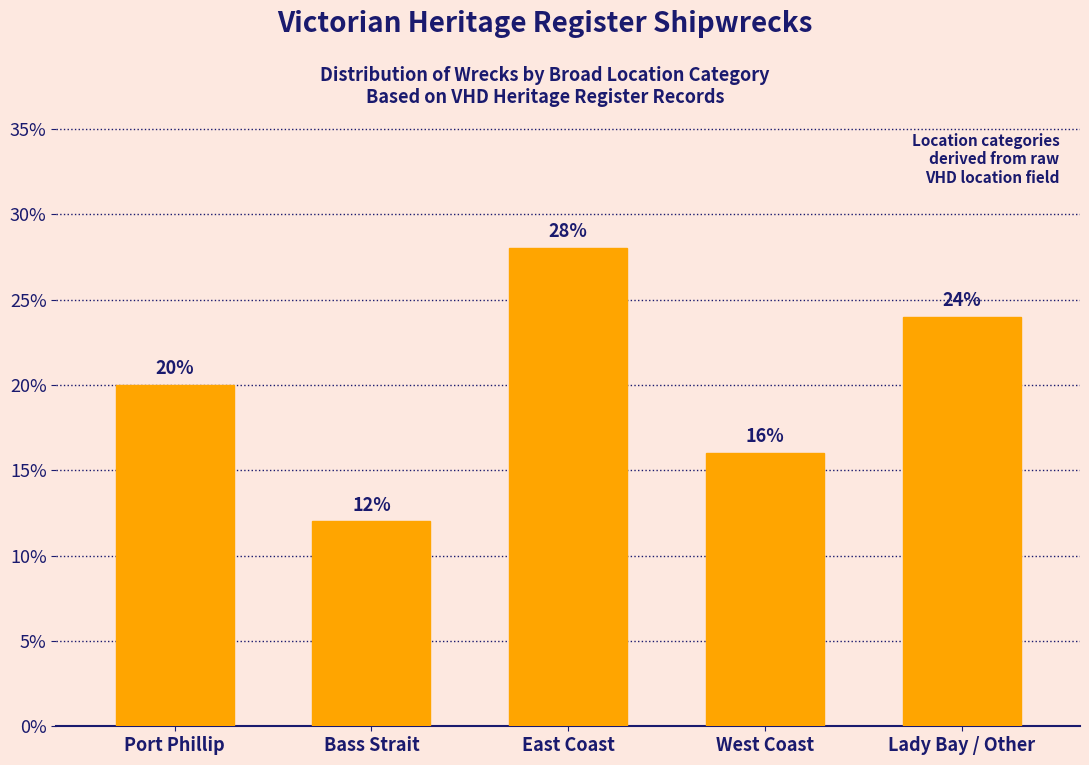

Reading left to right, list all the values displayed in this chart.

Port Phillip=20.0	Bass Strait=12.0	East Coast=28.0	West Coast=16.0	Lady Bay / Other=24.0